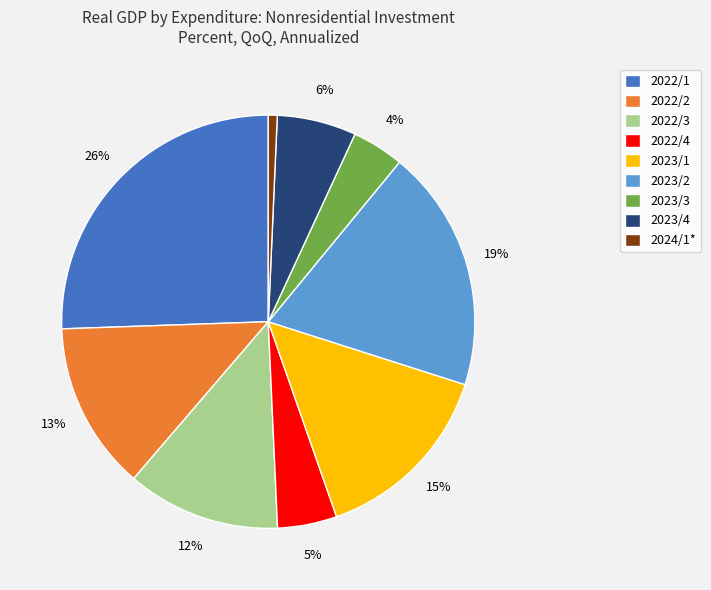

How many slices are in this pie chart?

9